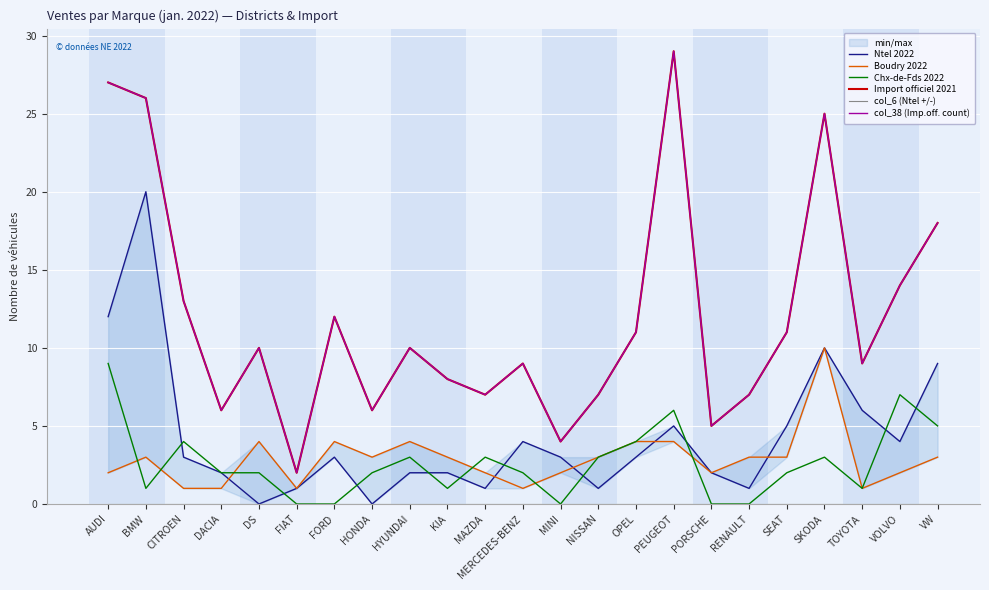

What is the difference between the highest and lowest values at FIAT?

2